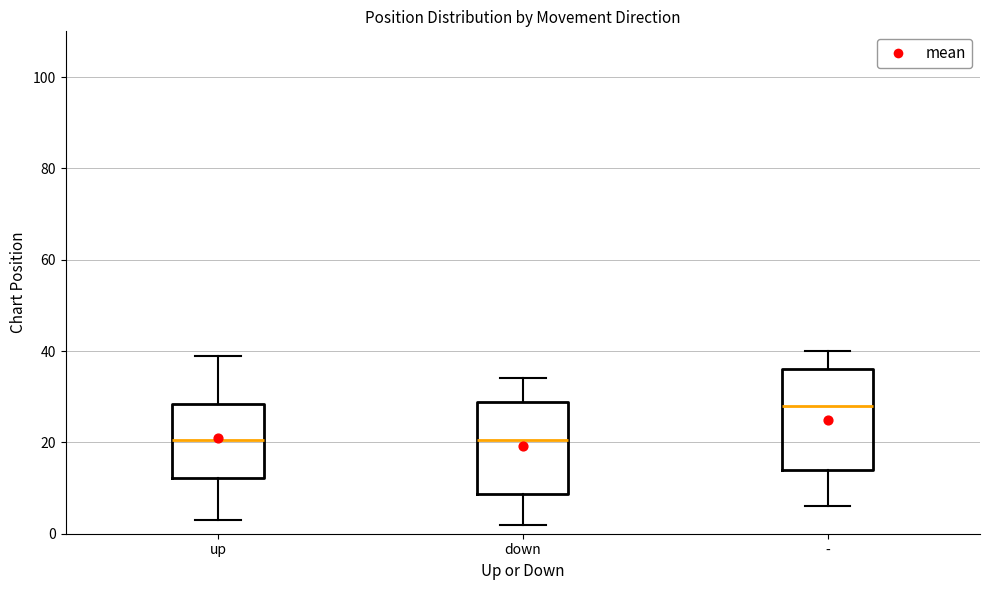

Reading left to right, transcribe this box plot: for each box, give where its median line is, the range the box spans, and where its two whiskers end, as read against the y-axis. The values are not printed on the chart, so give them approximately, as read against the axis.

up: median 20, box 12 to 28, whiskers 4 to 40
down: median 20, box 8 to 28, whiskers 2 to 34
-: median 28, box 14 to 36, whiskers 6 to 40